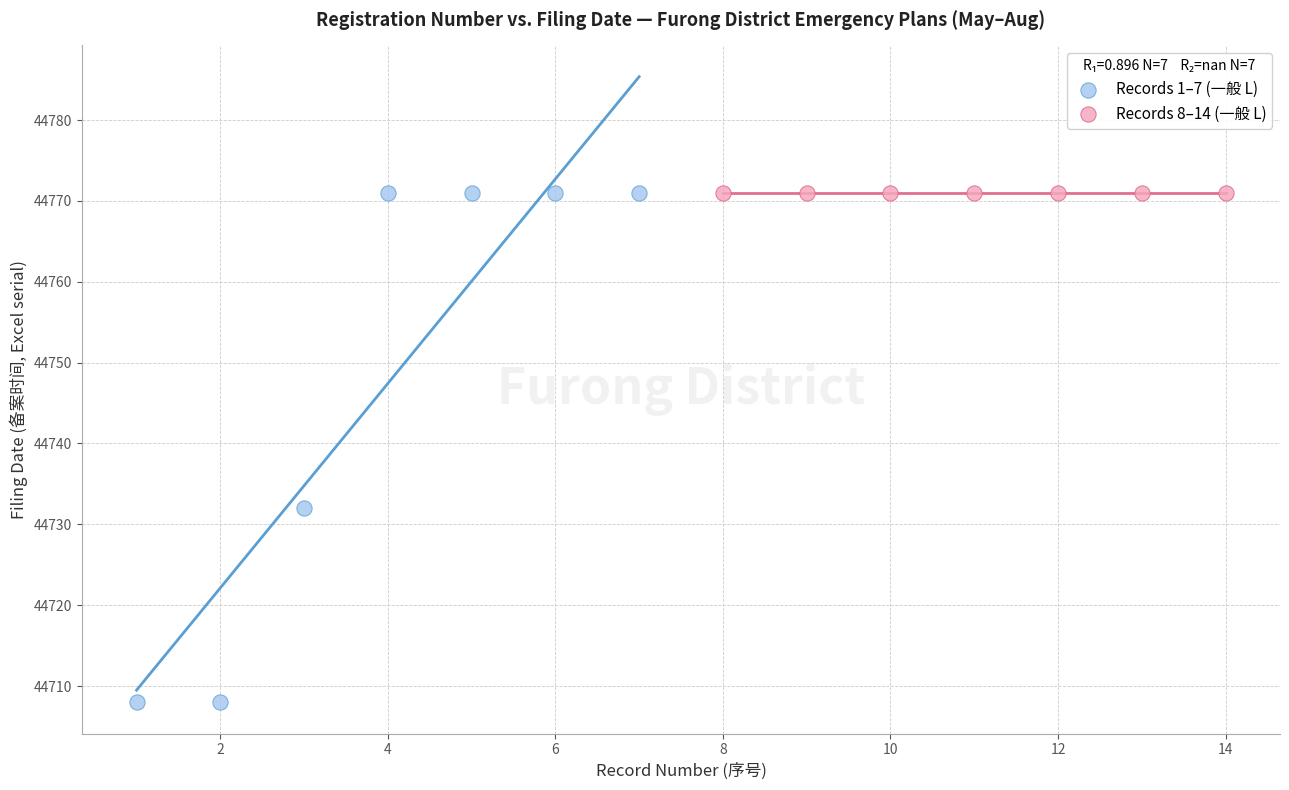

Which series reaches the minimum Y coordinate?

Records 1–7 (一般 L)